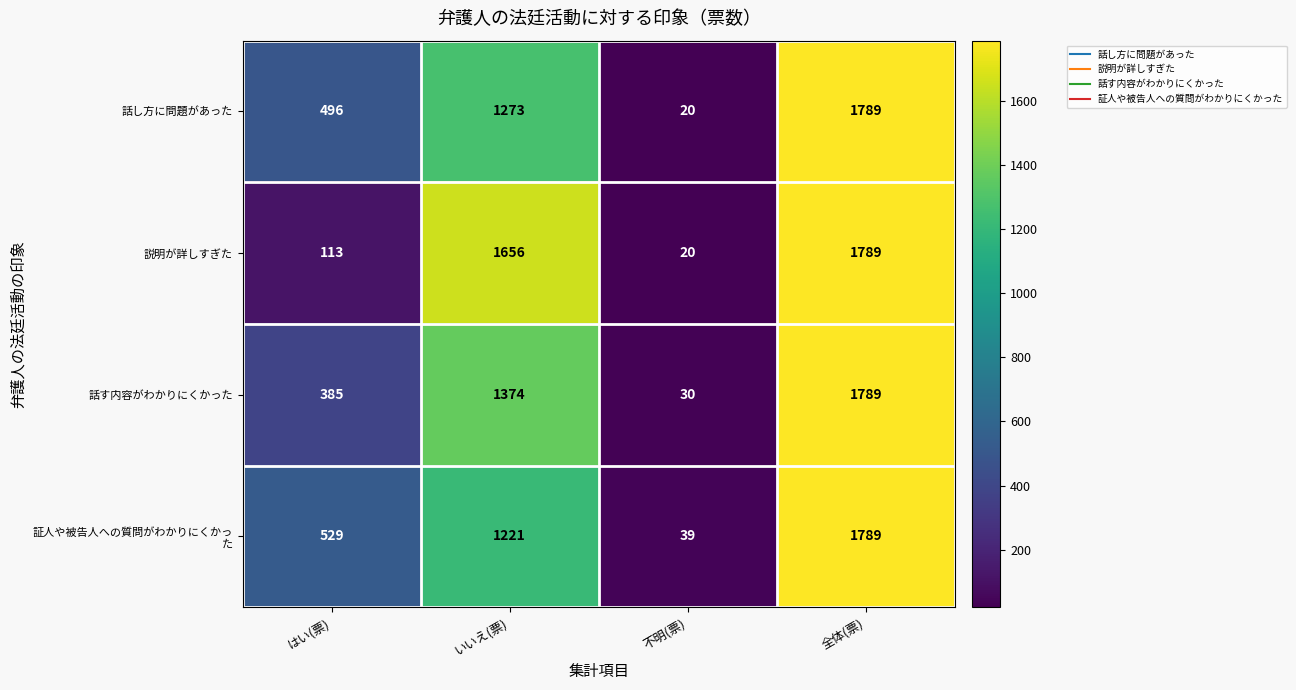

Is it true that 説明が詳しすぎた equals 113 at はい(票)?

True